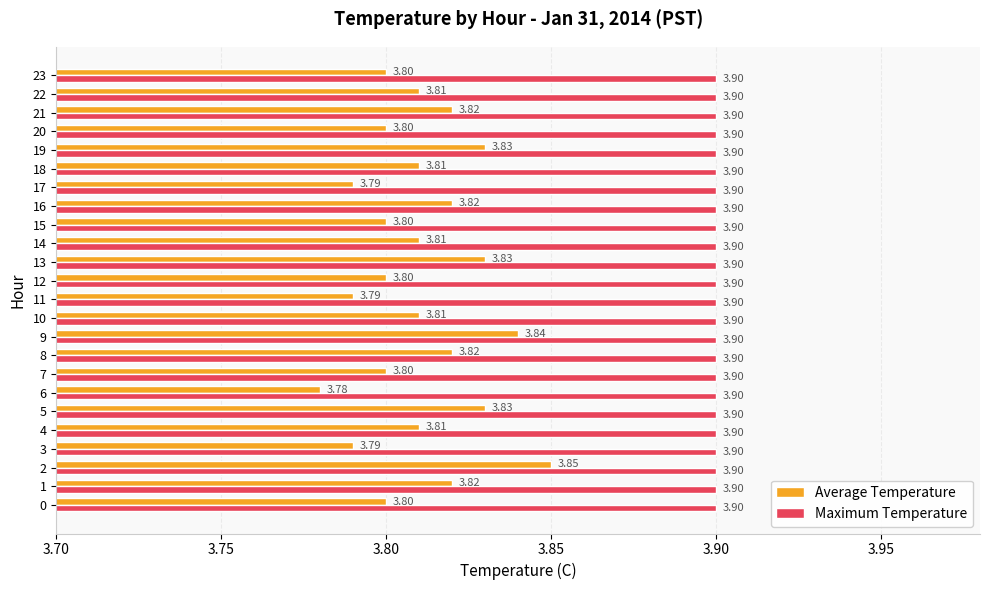

How many categories are shown in the chart?

24